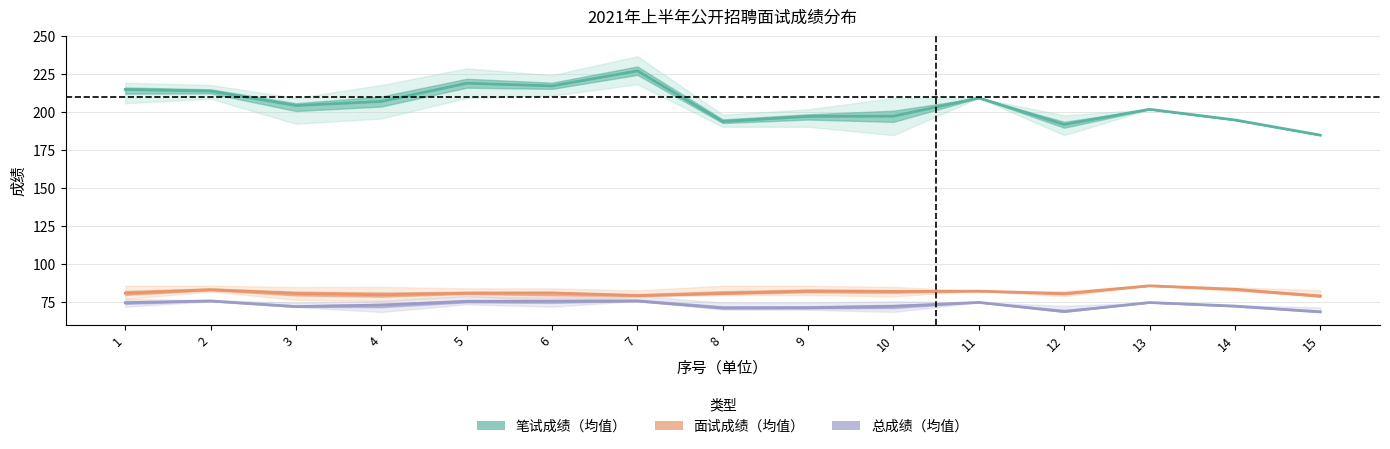

What is the spread (max minus min) of values at 4?

134.2